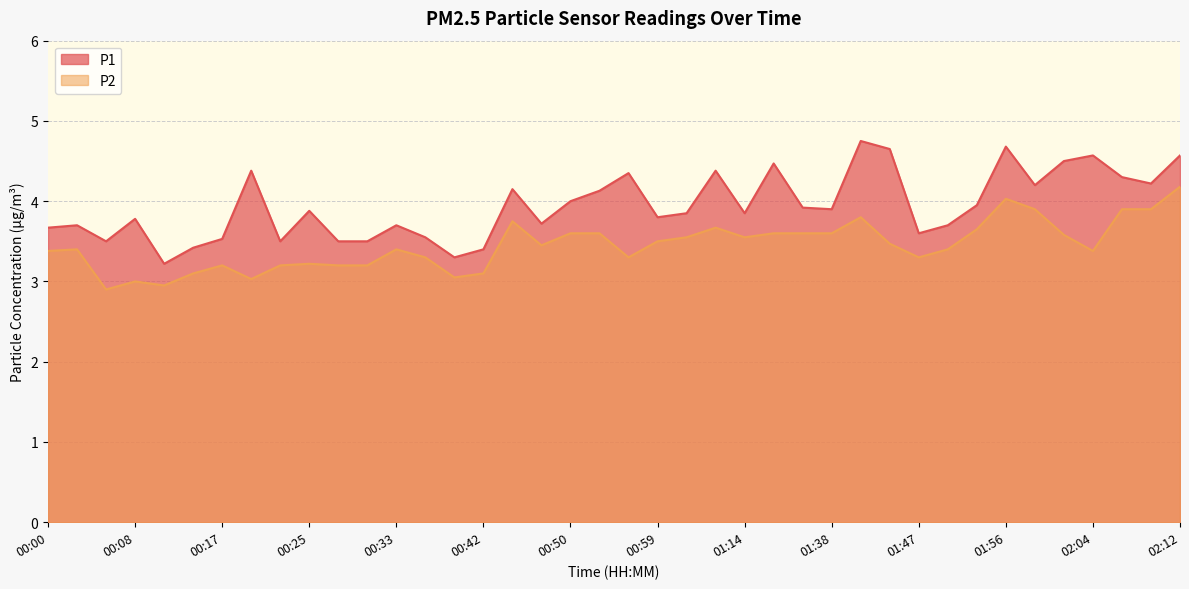

In P1, how many points are higher than both neighbors (excluding endpoints)?

12